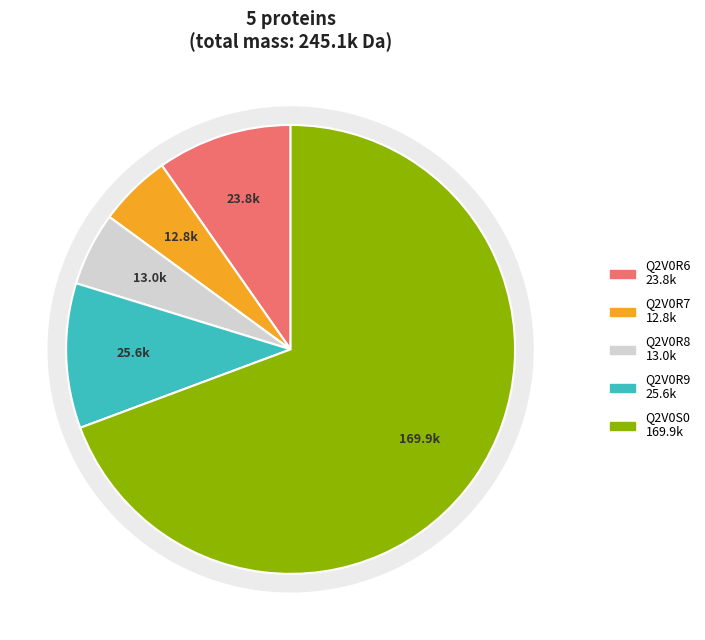

How many segments does this pie chart have?

5